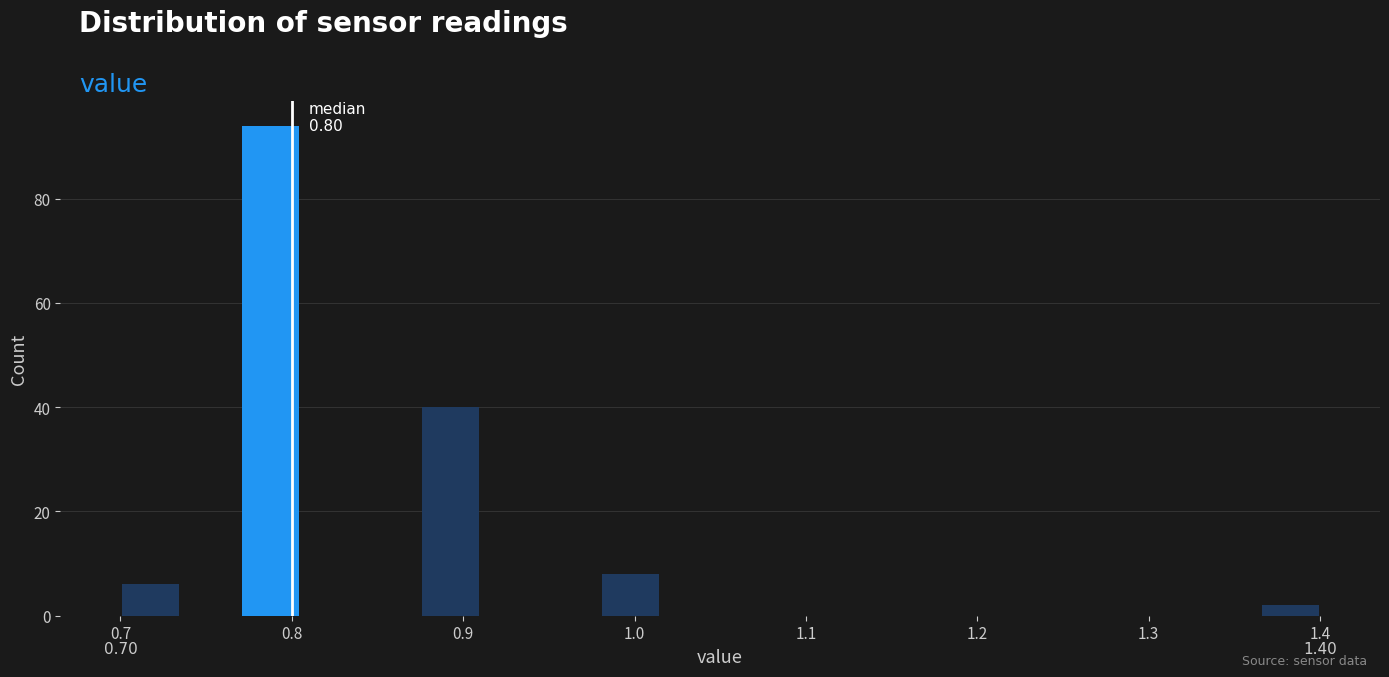

Read against the x-axis, roughly where is the centre of the tallest bar?

0.79